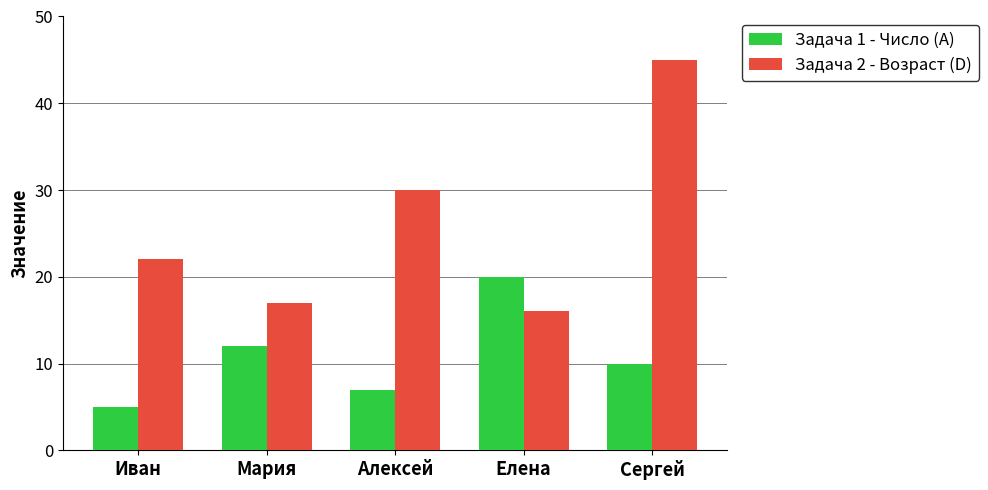

At how many categories does at least one series exceed 40?

1